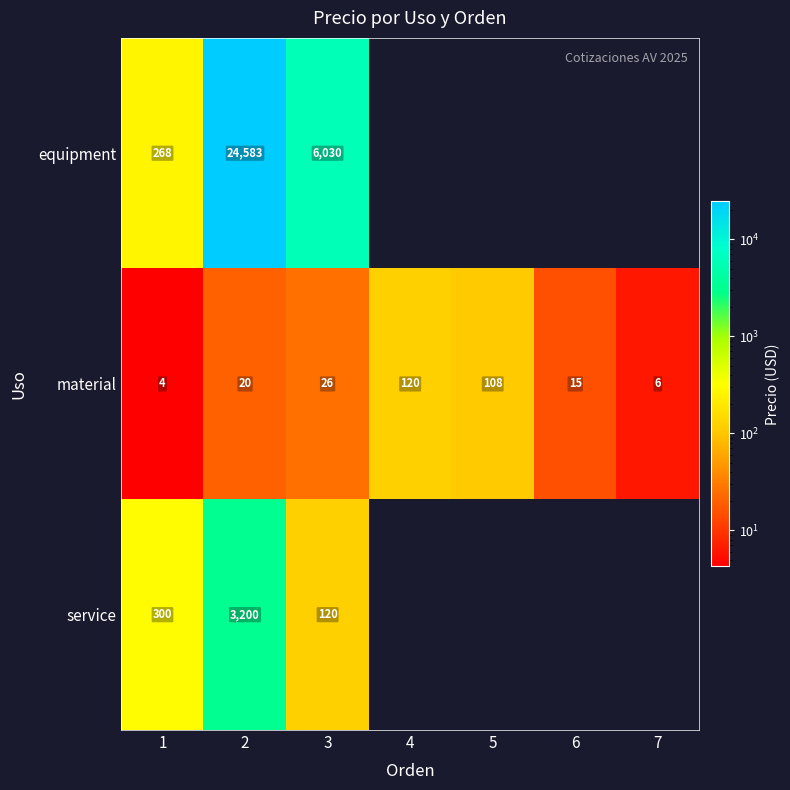

Is the value of material at 5 greater than the value of service at 1?

No